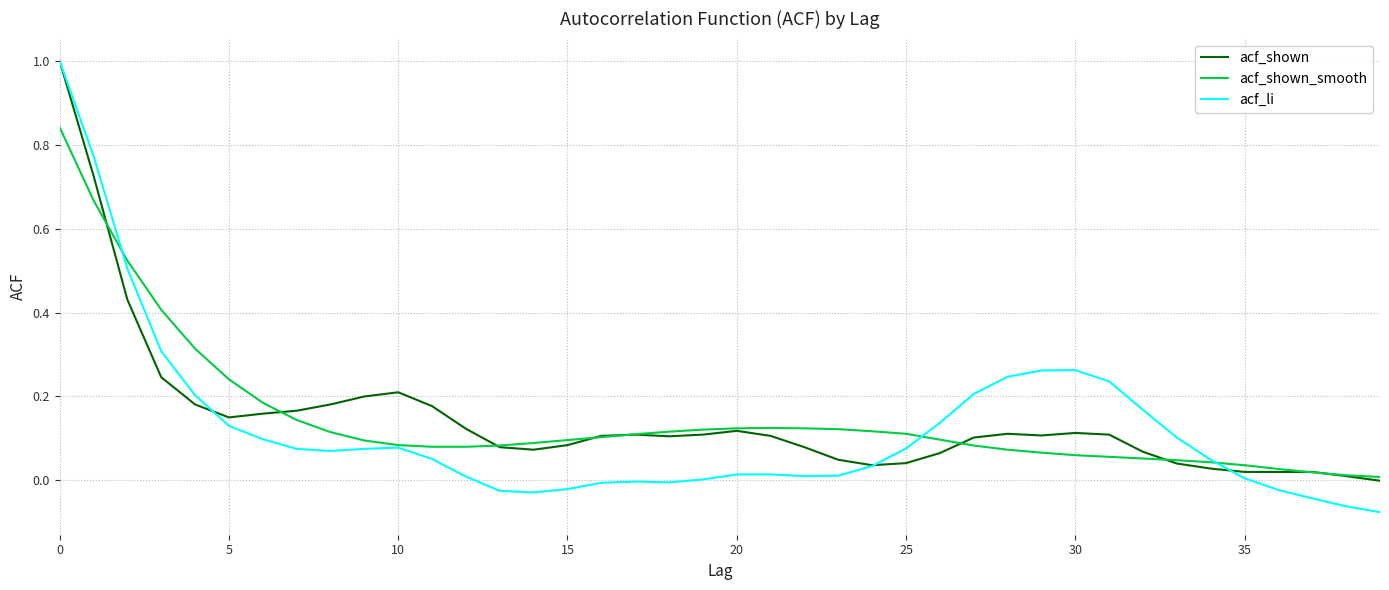

Does the chart have visible grid lines?

Yes